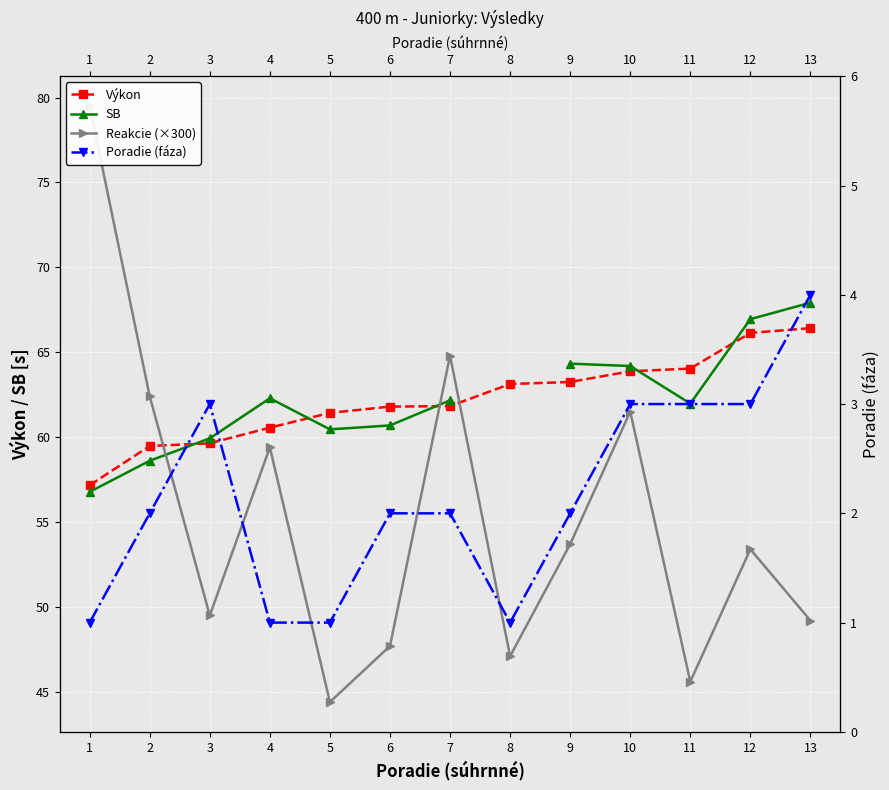

True or false: Výkon and Poradie (fáza) intersect in this chart.

False